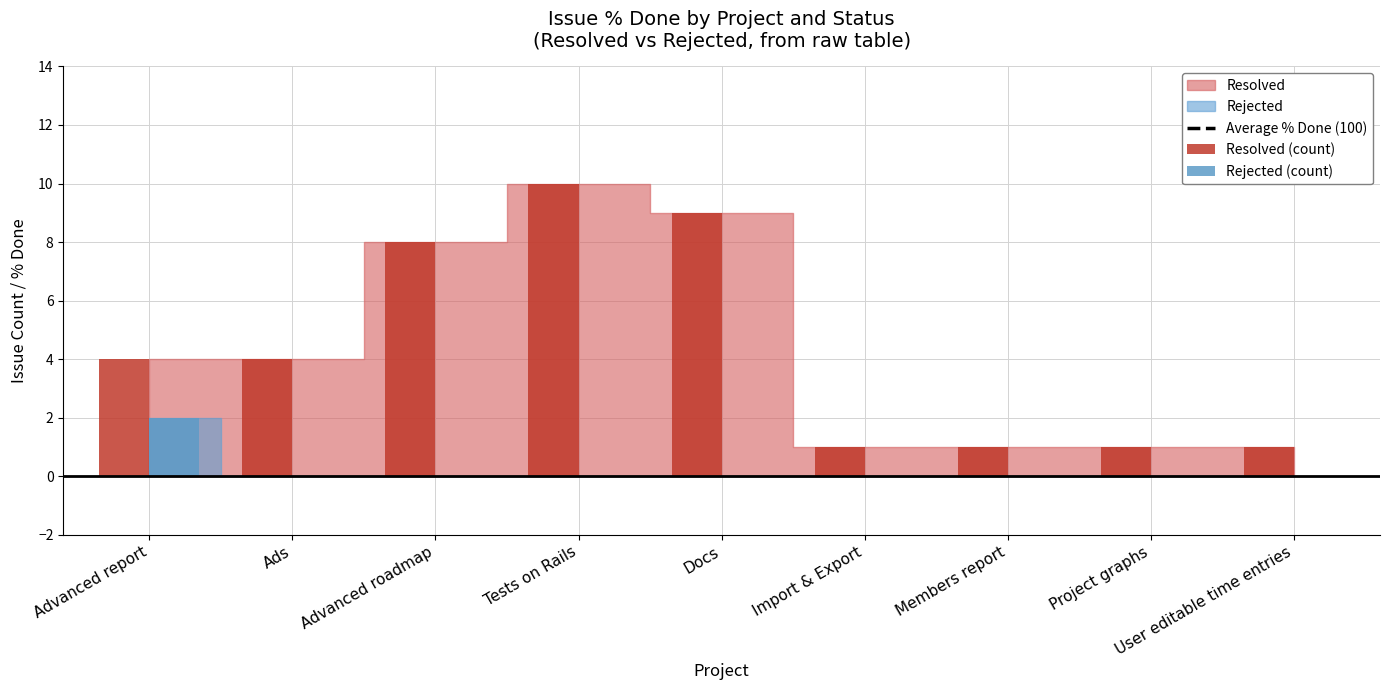

Reading right to left, list all the values displayed in this chart.

Average % Done (100): User editable time entries=100	Project graphs=100	Members report=100	Import & Export=100	Docs=100	Tests on Rails=100	Advanced roadmap=100	Ads=100	Advanced report=100
Resolved (count): User editable time entries=1	Project graphs=1	Members report=1	Import & Export=1	Docs=9	Tests on Rails=10	Advanced roadmap=8	Ads=4	Advanced report=4
Rejected (count): User editable time entries=0	Project graphs=0	Members report=0	Import & Export=0	Docs=0	Tests on Rails=0	Advanced roadmap=0	Ads=0	Advanced report=2